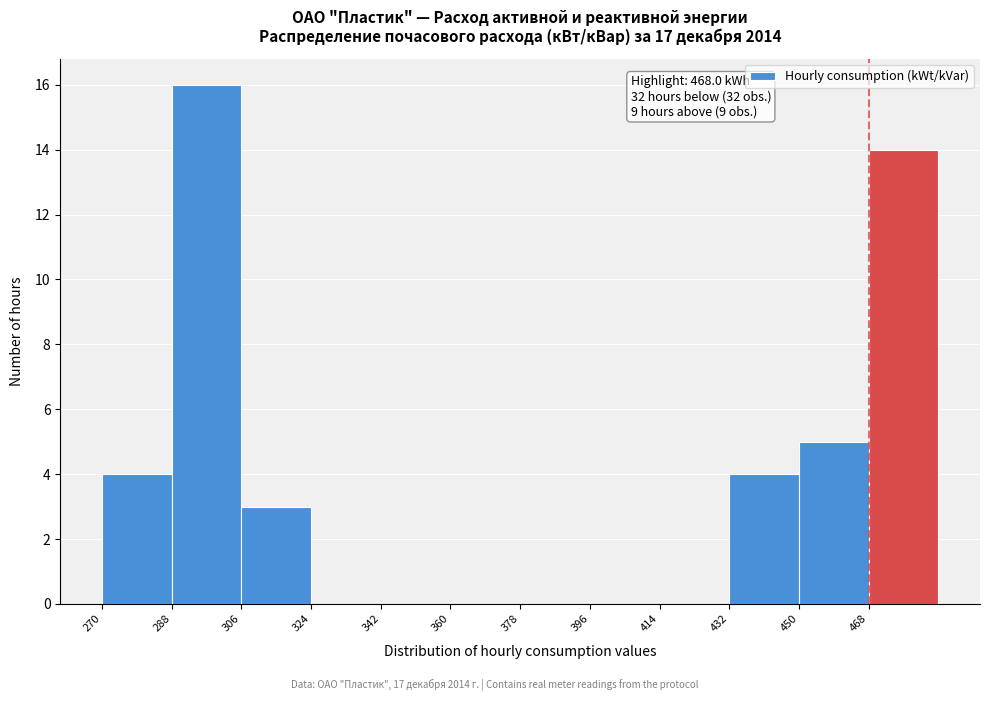

Which range on the x-axis has the tallest bar?

288 to 306